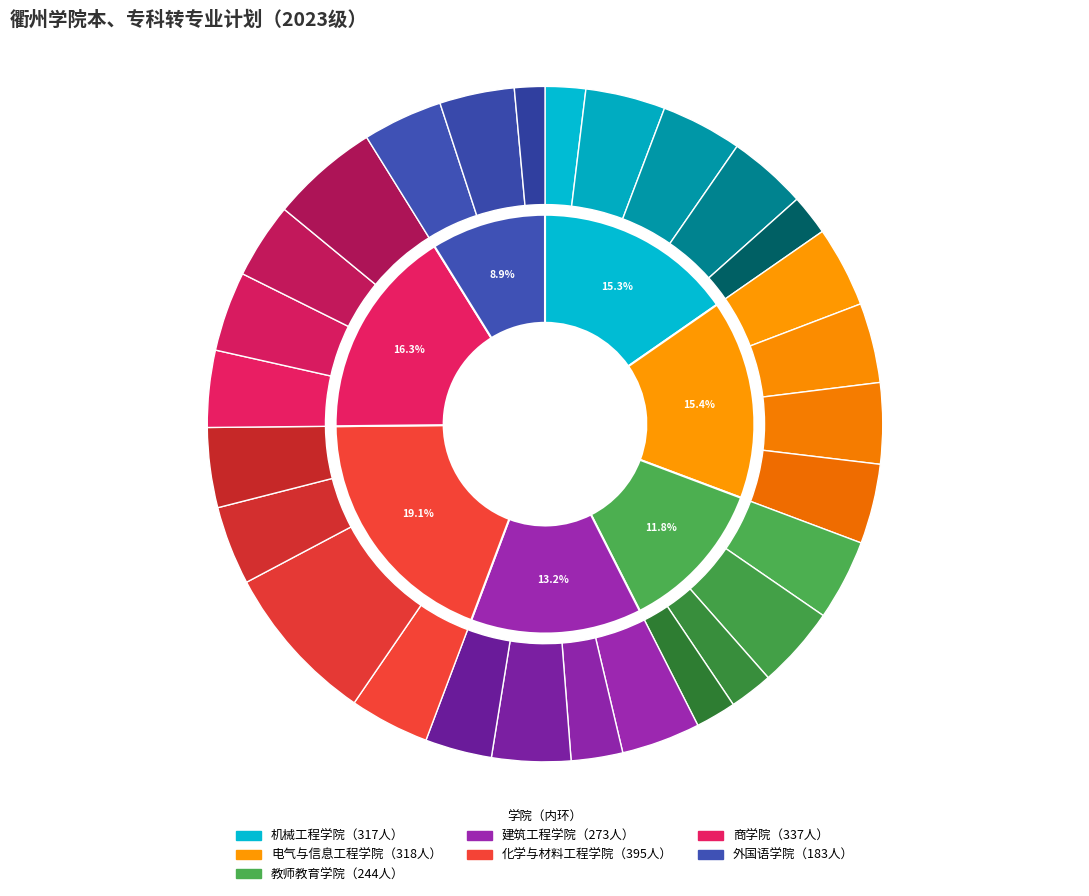

How much of the chart is everything except 人工智能?

96.2%